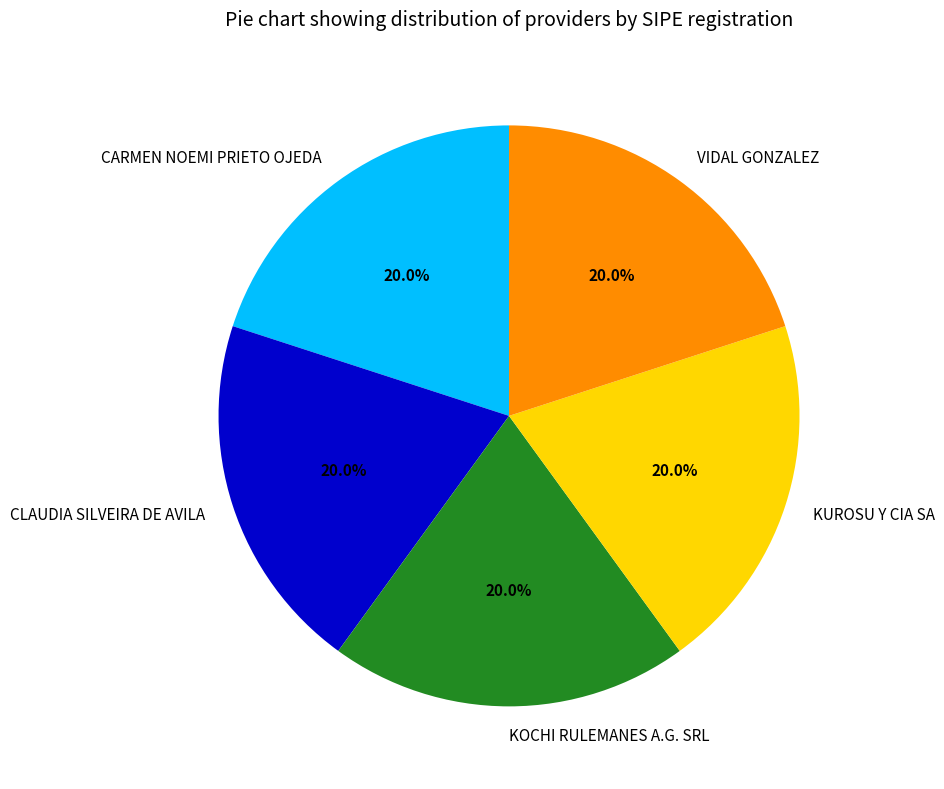

The CARMEN NOEMI PRIETO OJEDA slice represents 1% of the pie. True or false?

False